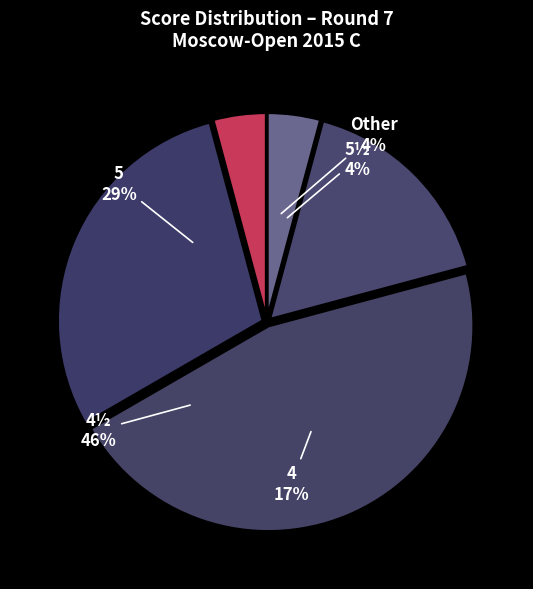

What is the ratio of the value at 4 to the value at 4½?

0.4